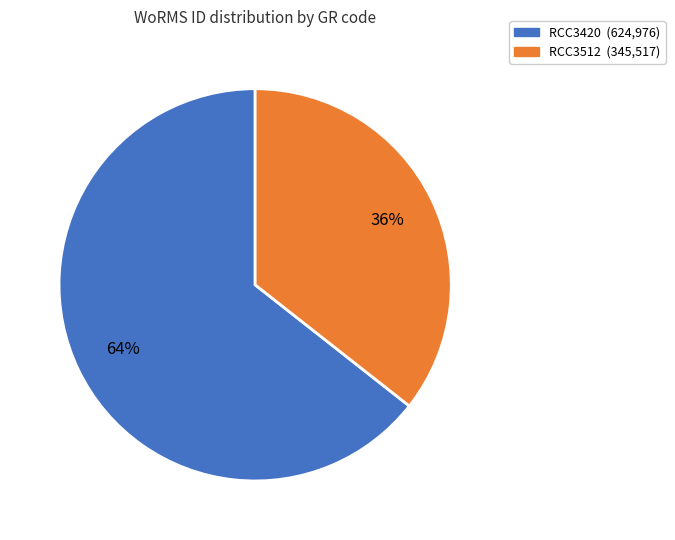

Count the number of slices in the pie.

2